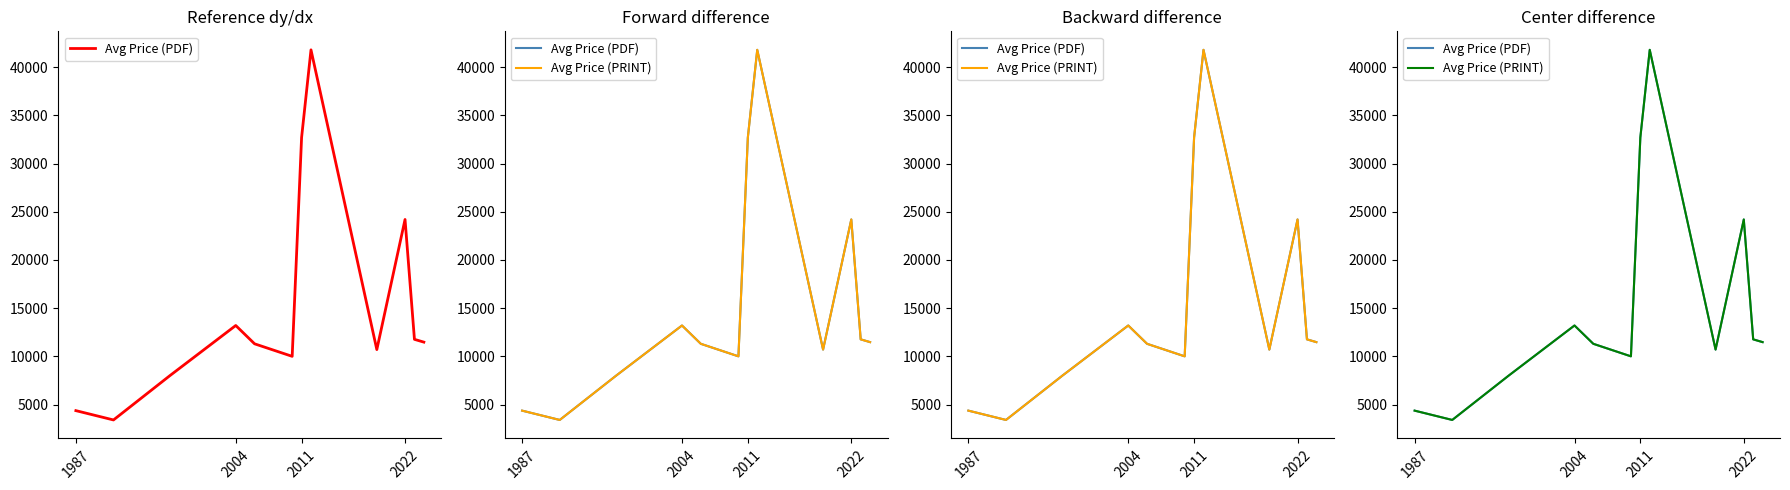

The Avg Price (PDF) series shows 16811.1 at 4. True or false?

False